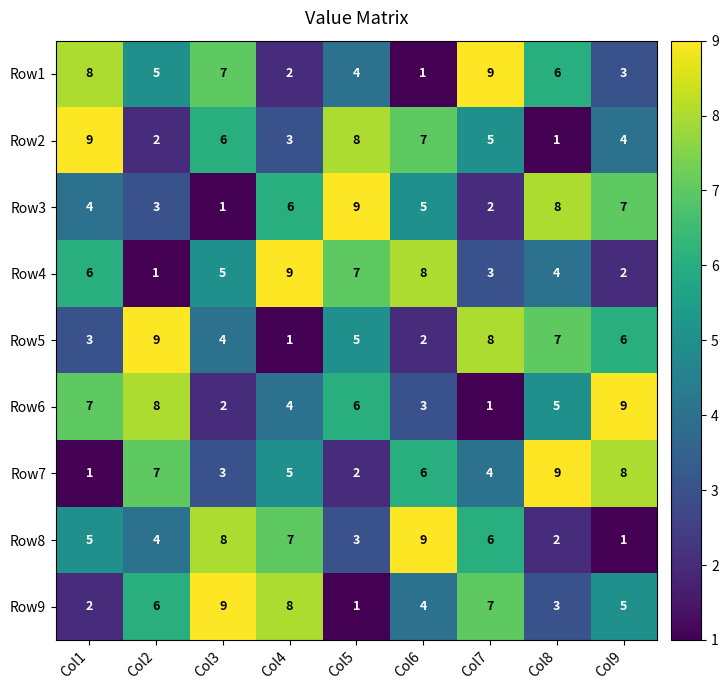

Between Col5 and Col6, which series saw the biggest shift?

Row8